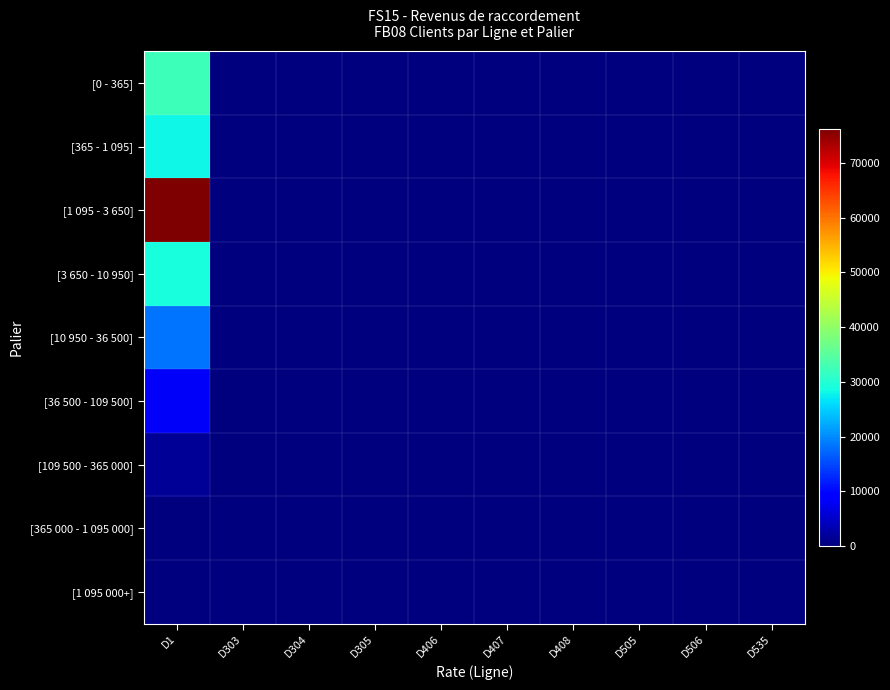

What is the difference between the [3 650 - 10 950] values at D1 and D535?

28911.0